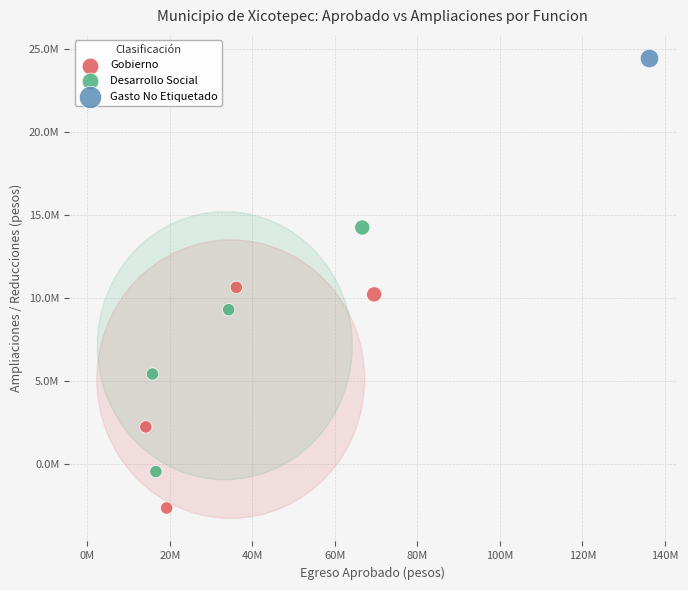

What are all the series names shown in the legend?

Gobierno, Desarrollo Social, Gasto No Etiquetado